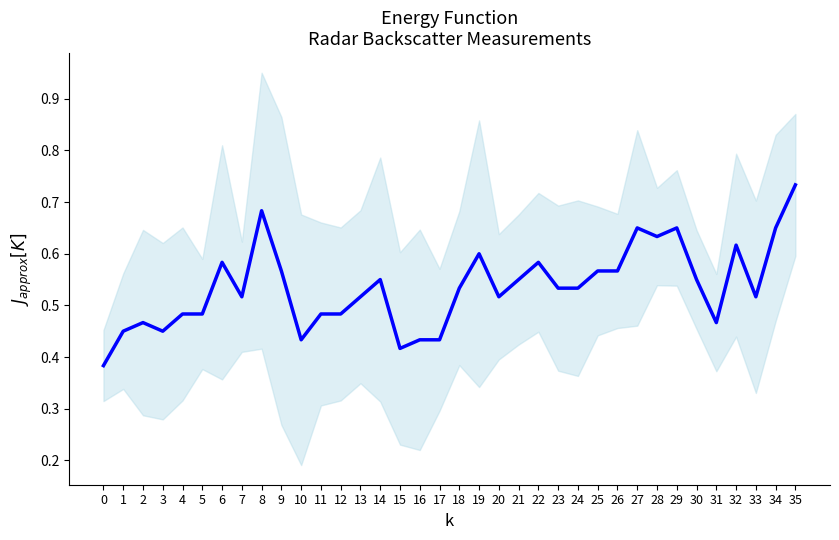

Which has a higher value, 13 or 22?

22